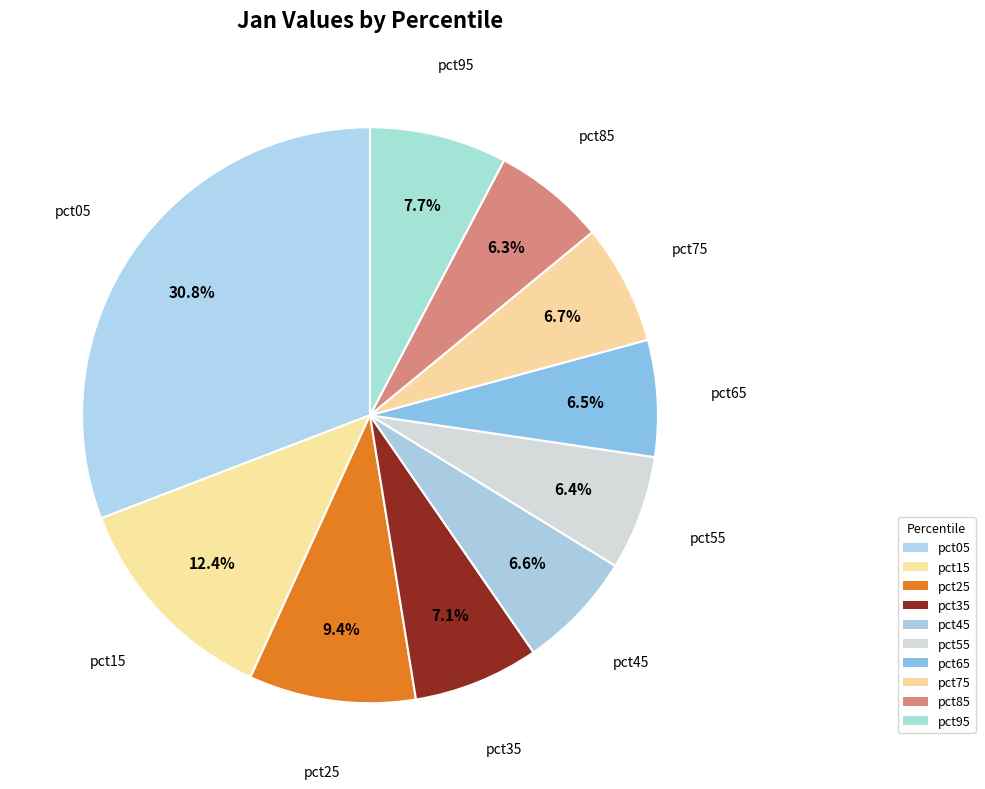

To the nearest percent, what portion does pct55 represent?

6%